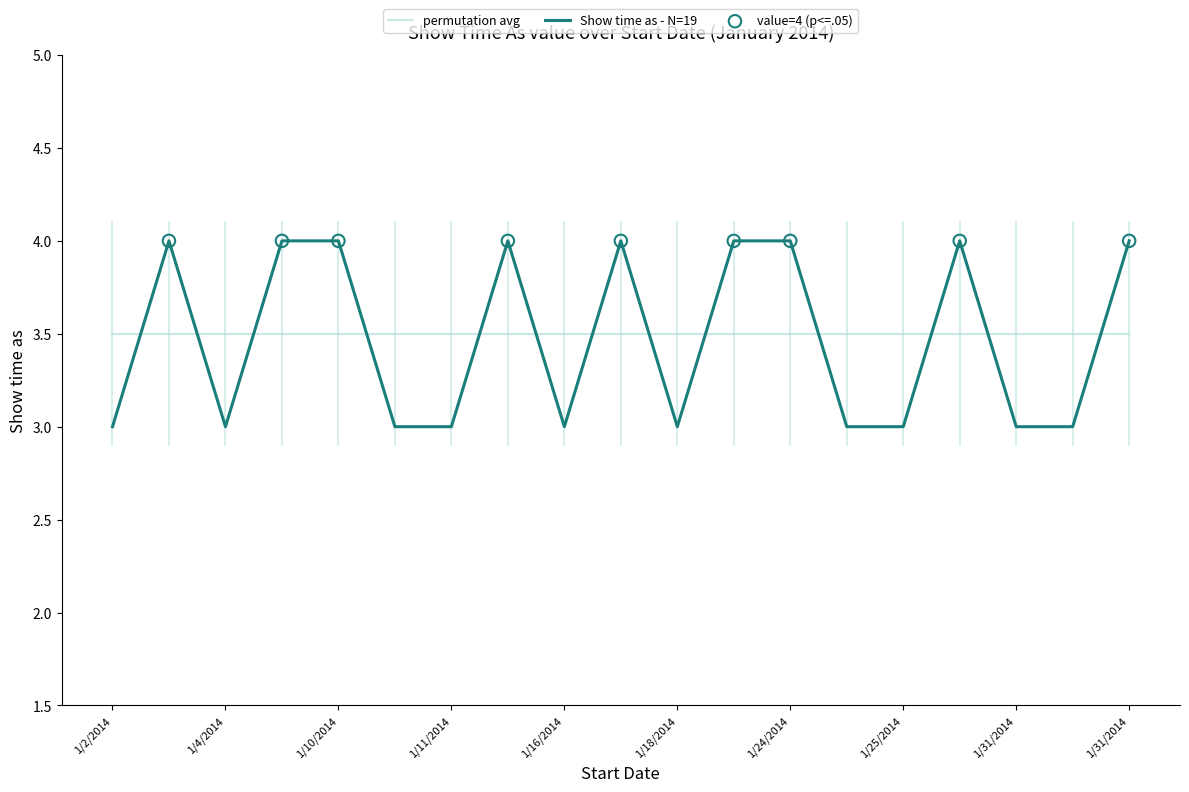

Which series has the widest spread of values?

Show time as - N=19